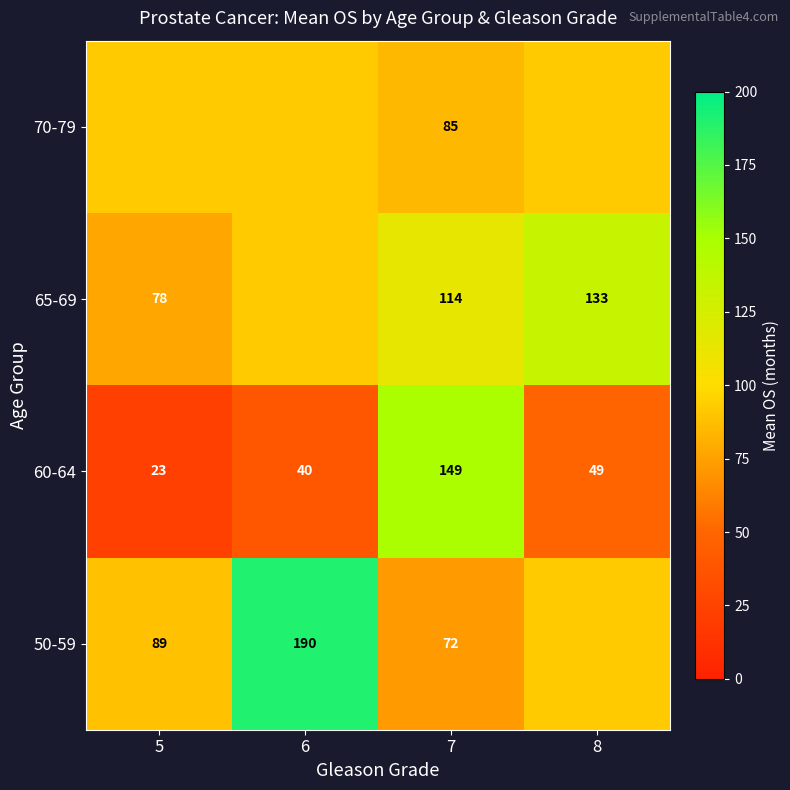

Is the value of 65-69 at 8 greater than the value of 60-64 at 8?

Yes